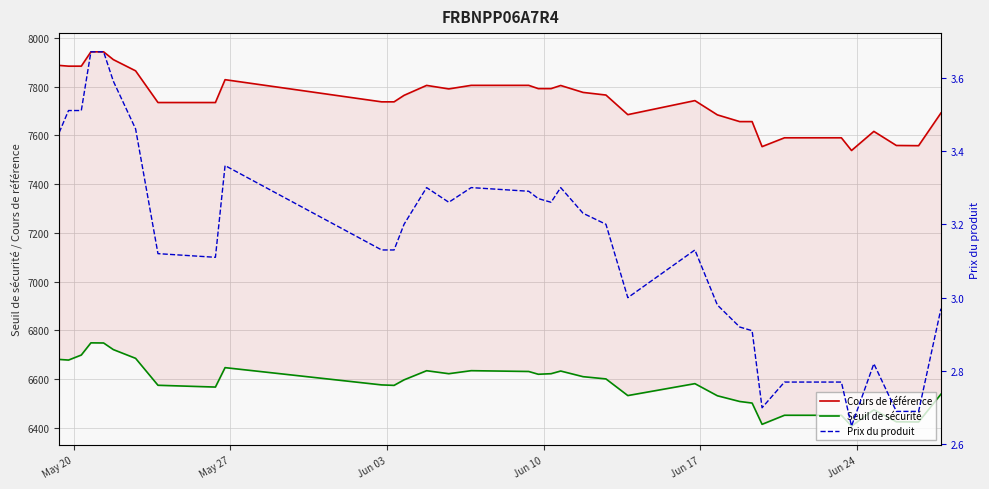

True or false: Seuil de sécurité and Cours de référence intersect in this chart.

False